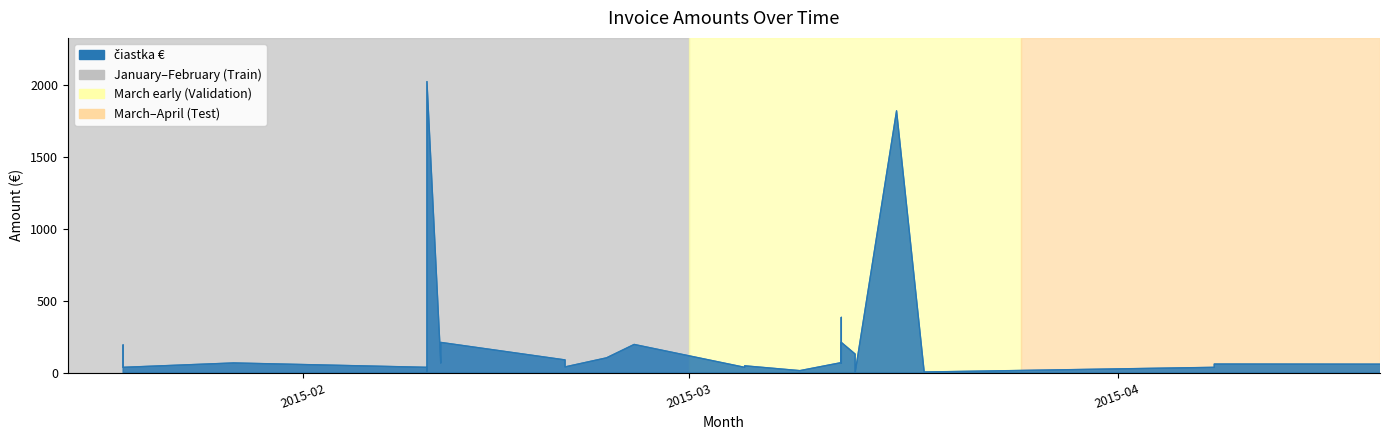

How many lines are shown in the chart?

1